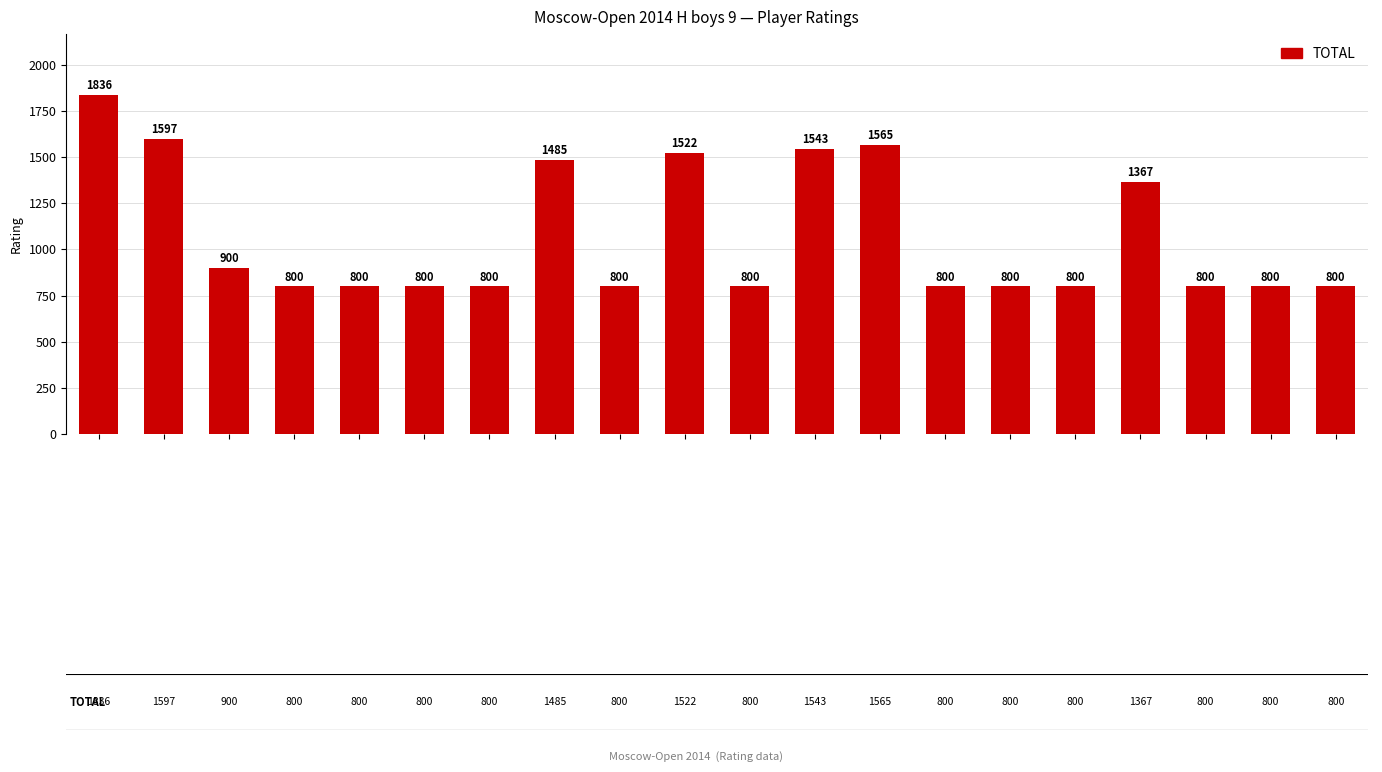

Are the bars horizontal?

No